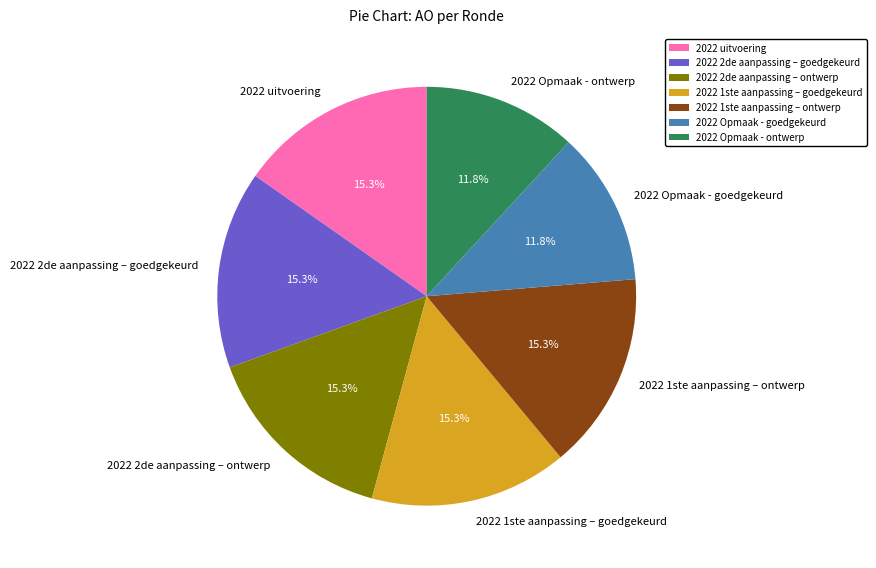

How many segments does this pie chart have?

7